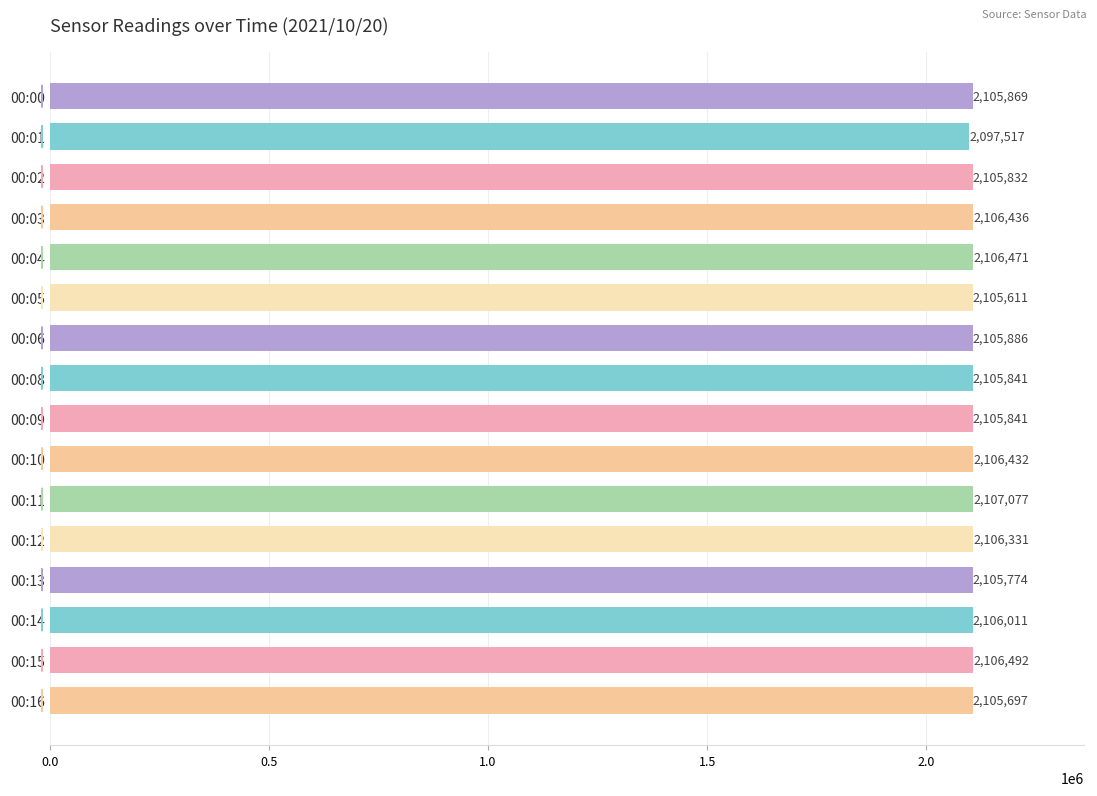

Reading top to bottom, extract all data points from this chart.

2105869	2097517	2105832	2106436	2106471	2105611	2105886	2105841	2105841	2106432	2107077	2106331	2105774	2106011	2106492	2105697